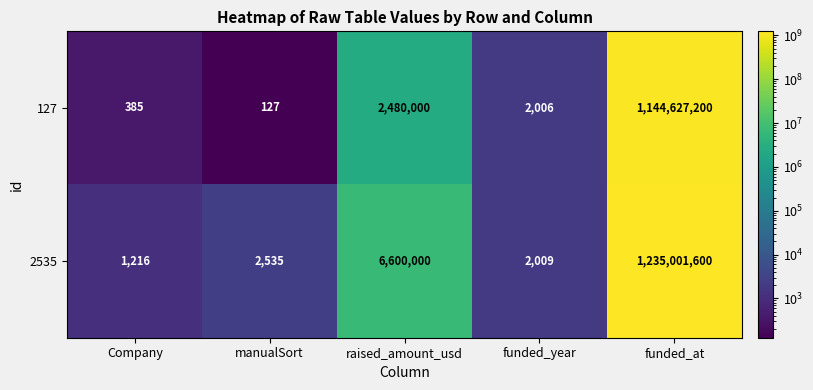

What is the average value of the 127 series?

229421944